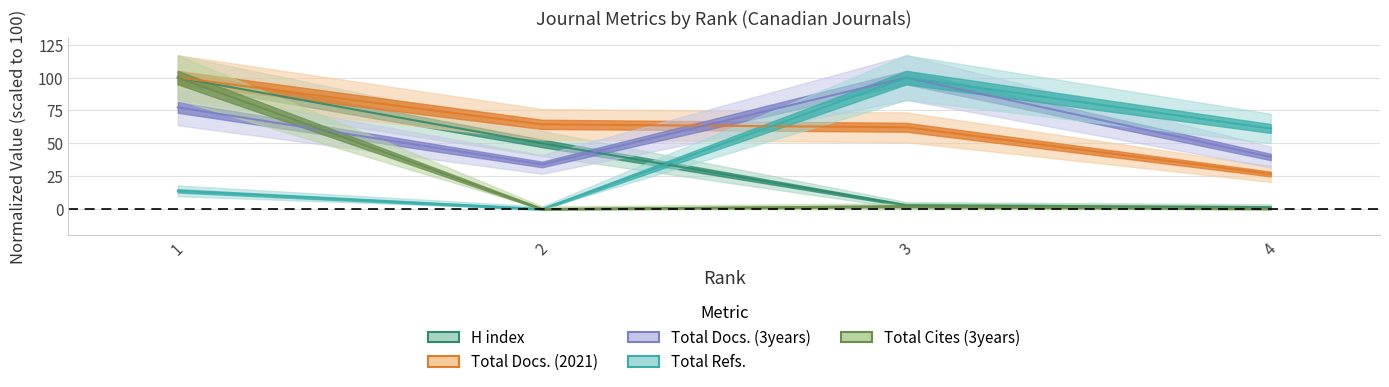

Reading right to left, extract all data points from this chart.

H index: 4=1.5	3=2.9	2=50.0	1=100.0
Total Docs. (2021): 4=26.7	3=62.2	2=64.4	1=100.0
Total Docs. (3years): 4=39.6	3=100.0	2=34.0	1=77.4
Total Refs.: 4=61.3	3=100.0	2=0.0	1=13.9
Total Cites (3years): 4=0.4	3=2.2	2=0.0	1=100.0